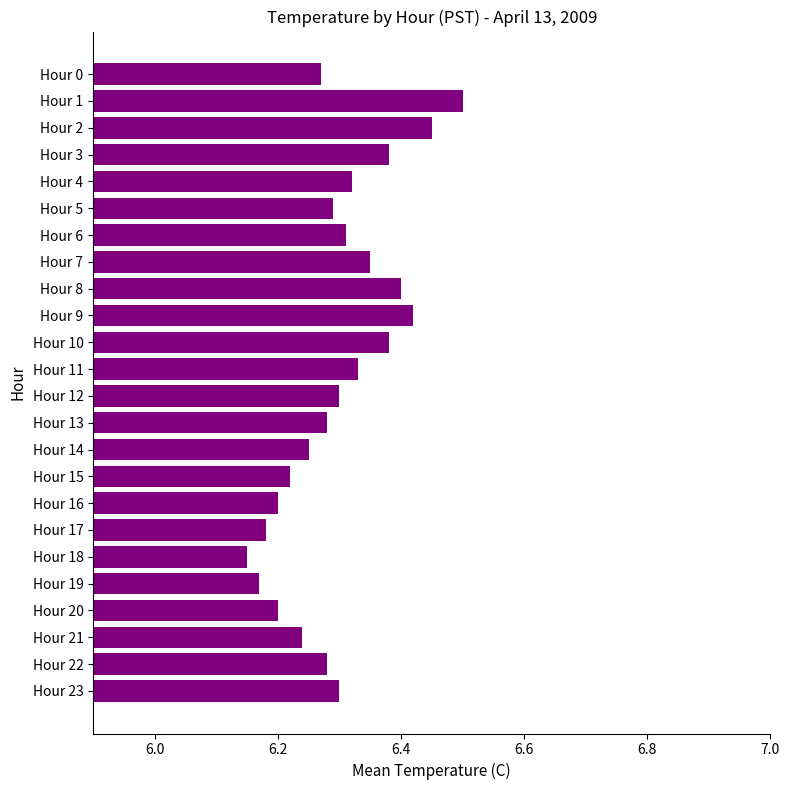

At which category does the chart reach its peak across all series?

Hour 1